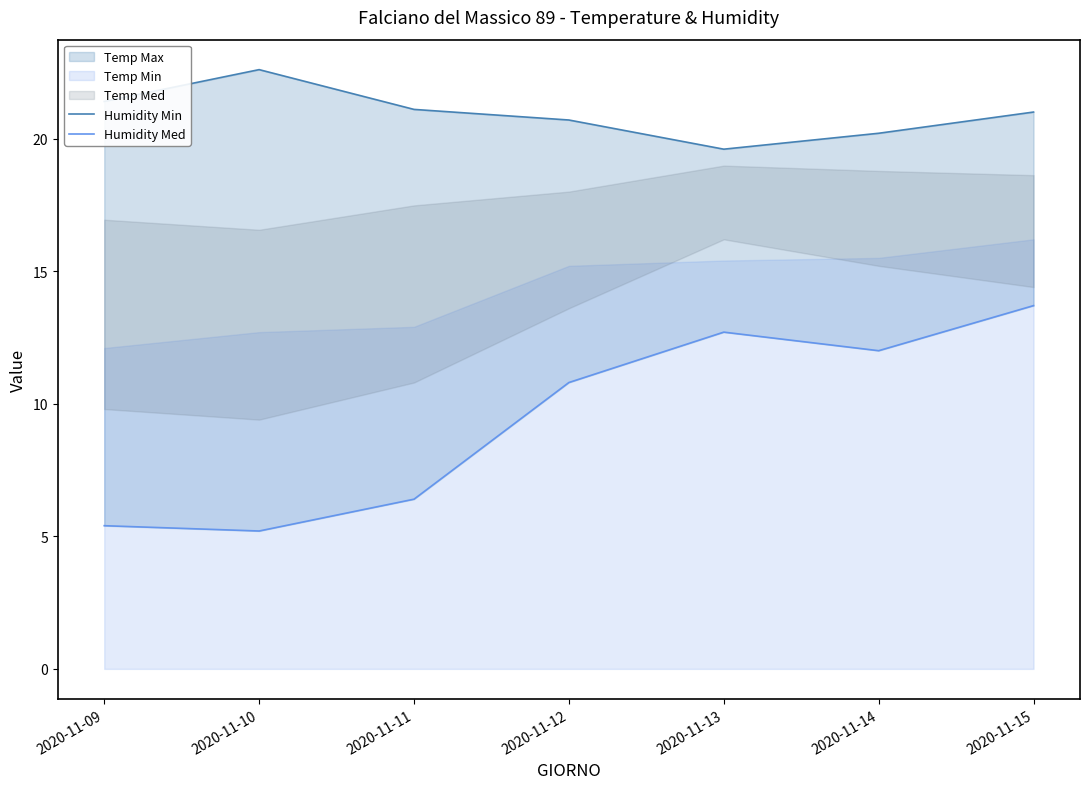

What is the average value of the Humidity Med series?

9.5